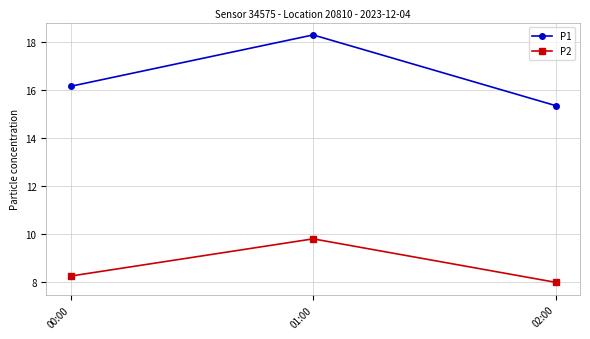

Which series has the largest total across all categories?

P1